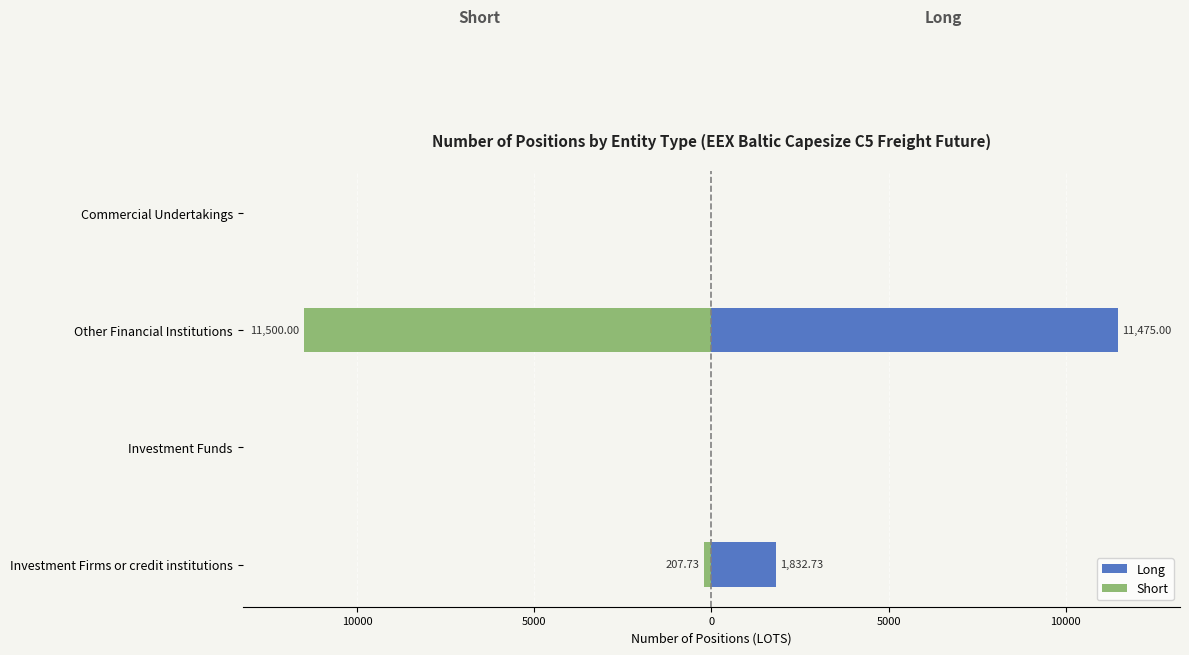

What is the average value of the Long series?

3326.9